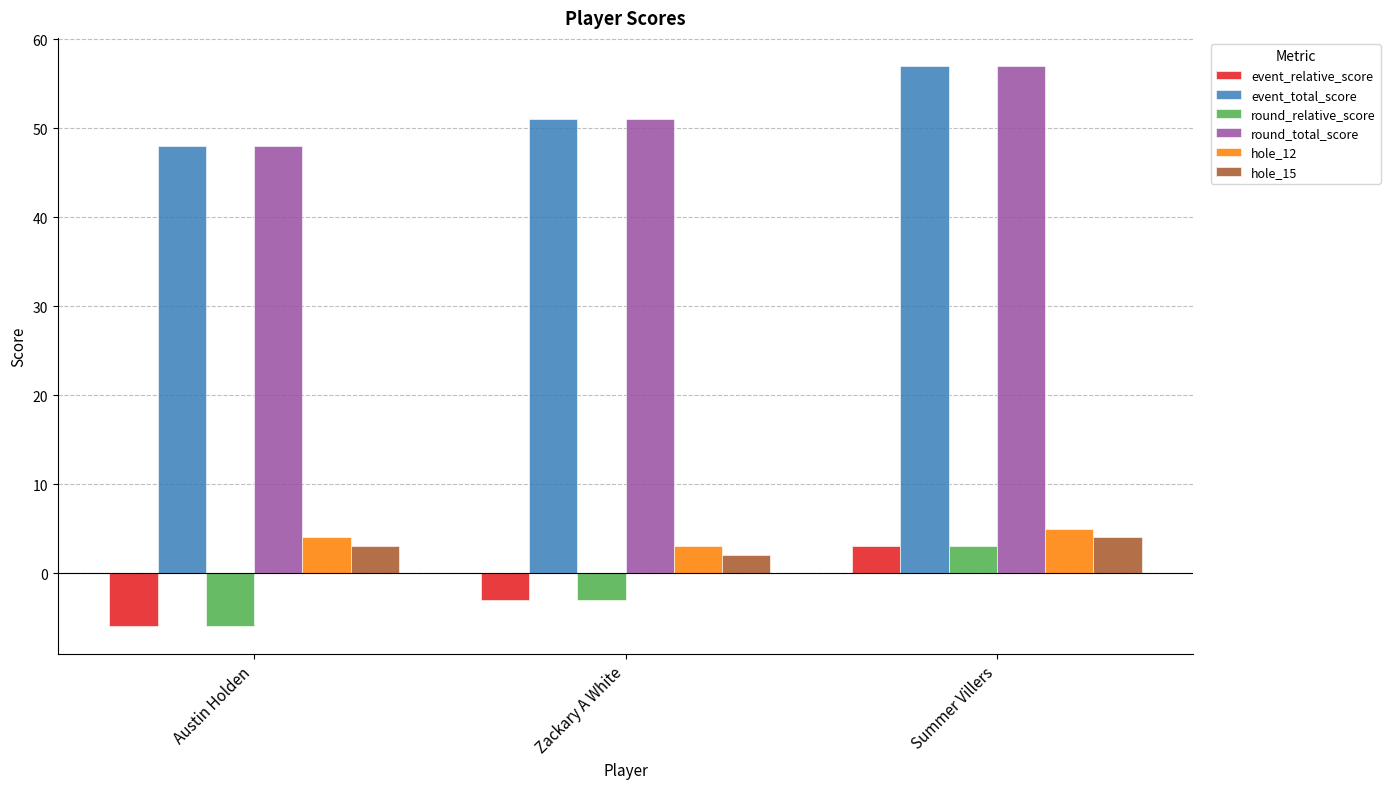

Which category has the lowest value in the hole_12 series?

Zackary A White